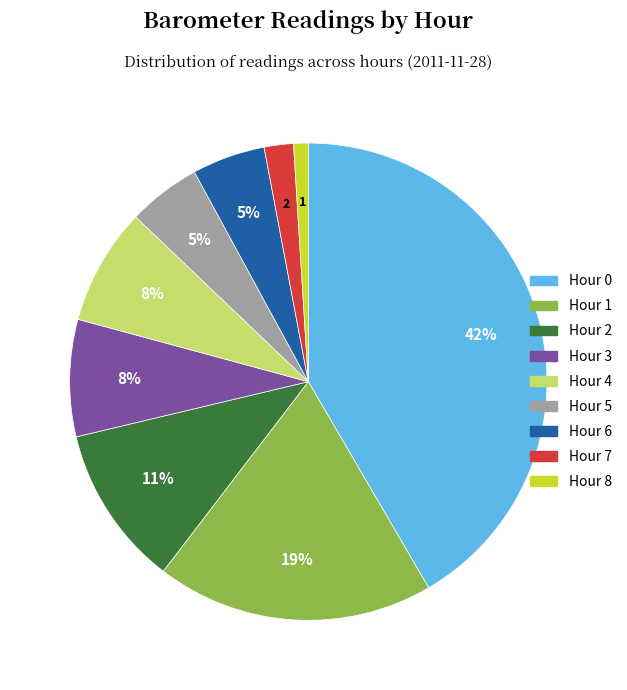

Is the sum of Hour 0 and Hour 2 greater than half?

Yes